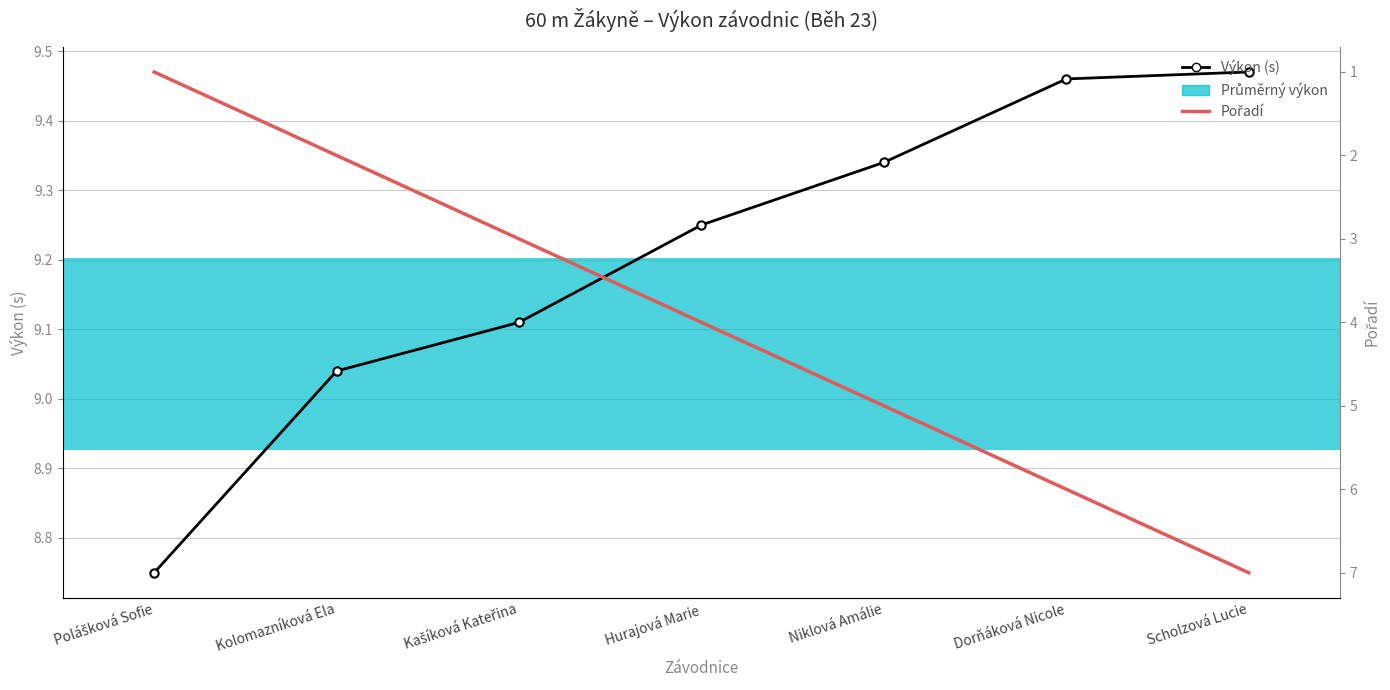

Read the Pořadí value at Hurajová Marie.

4.0